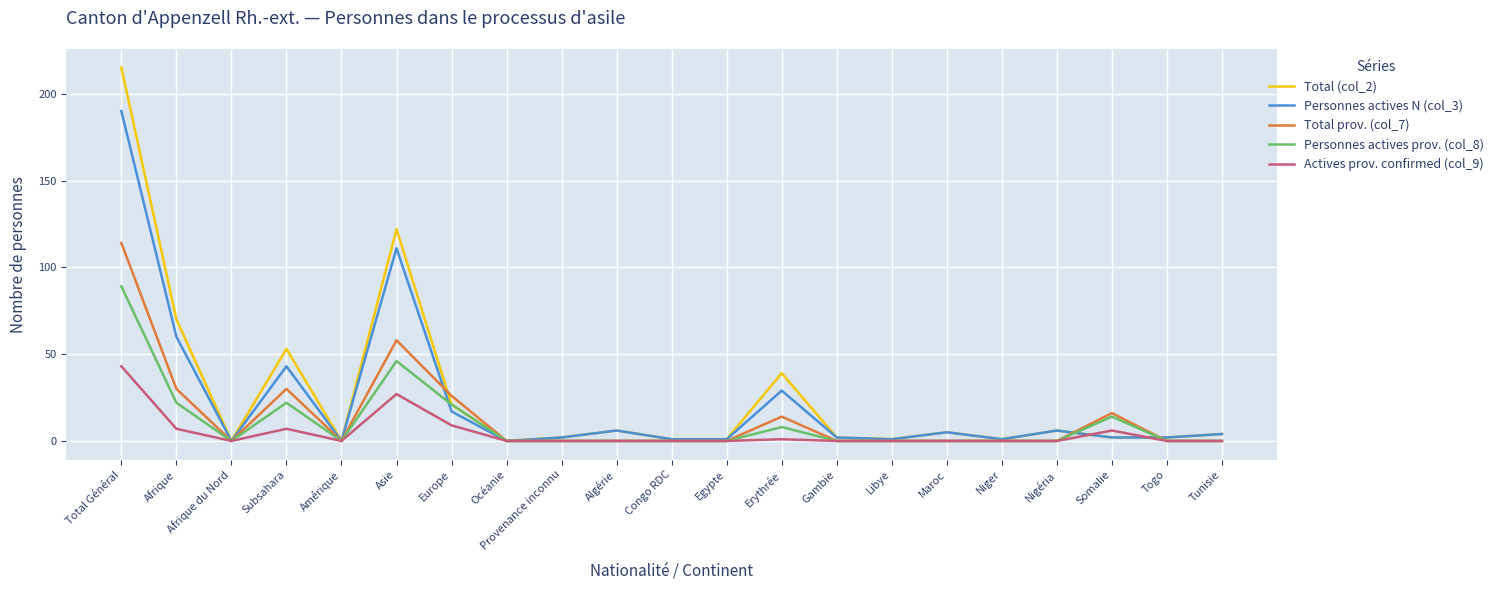

How many categories are shown in the chart?

21